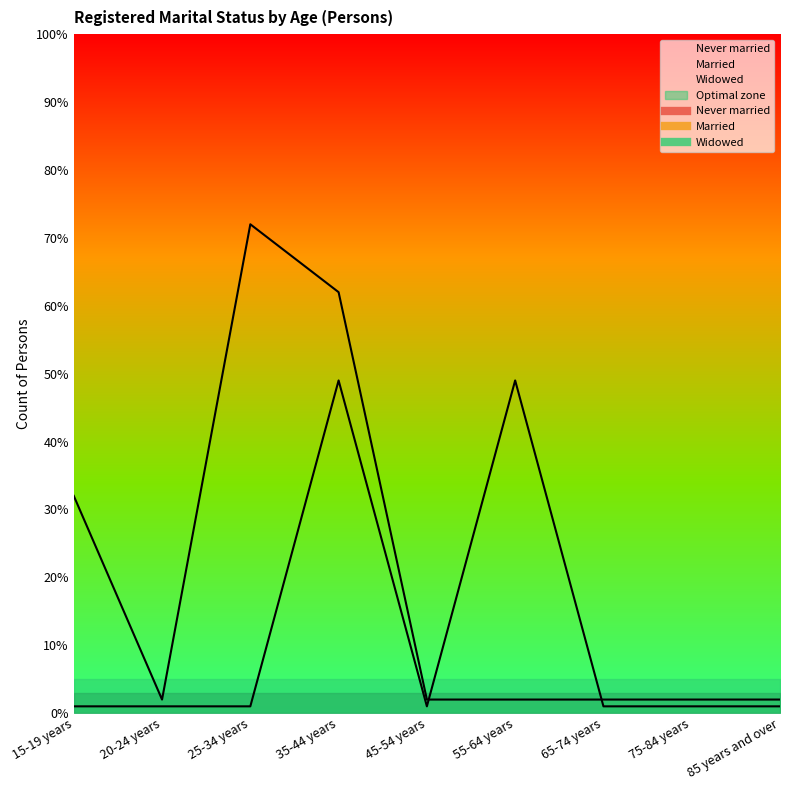

Where is the first local minimum for Married?

45-54 years